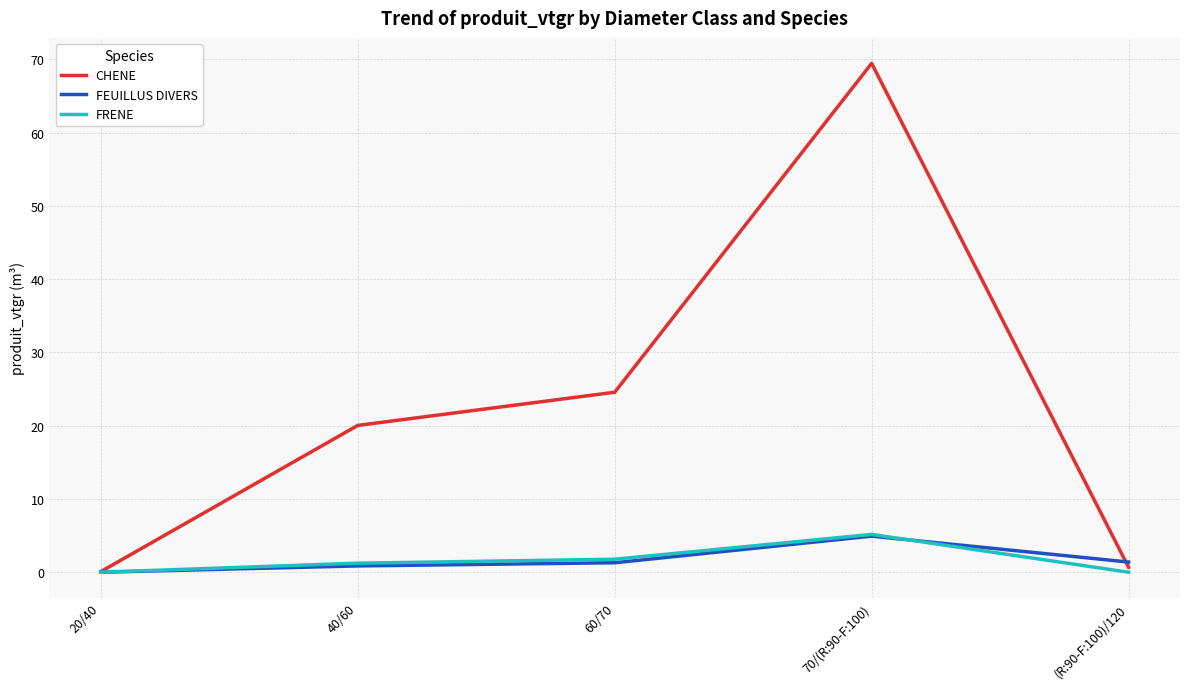

Is the value of CHENE at 20/40 greater than the value of FRENE at 40/60?

No